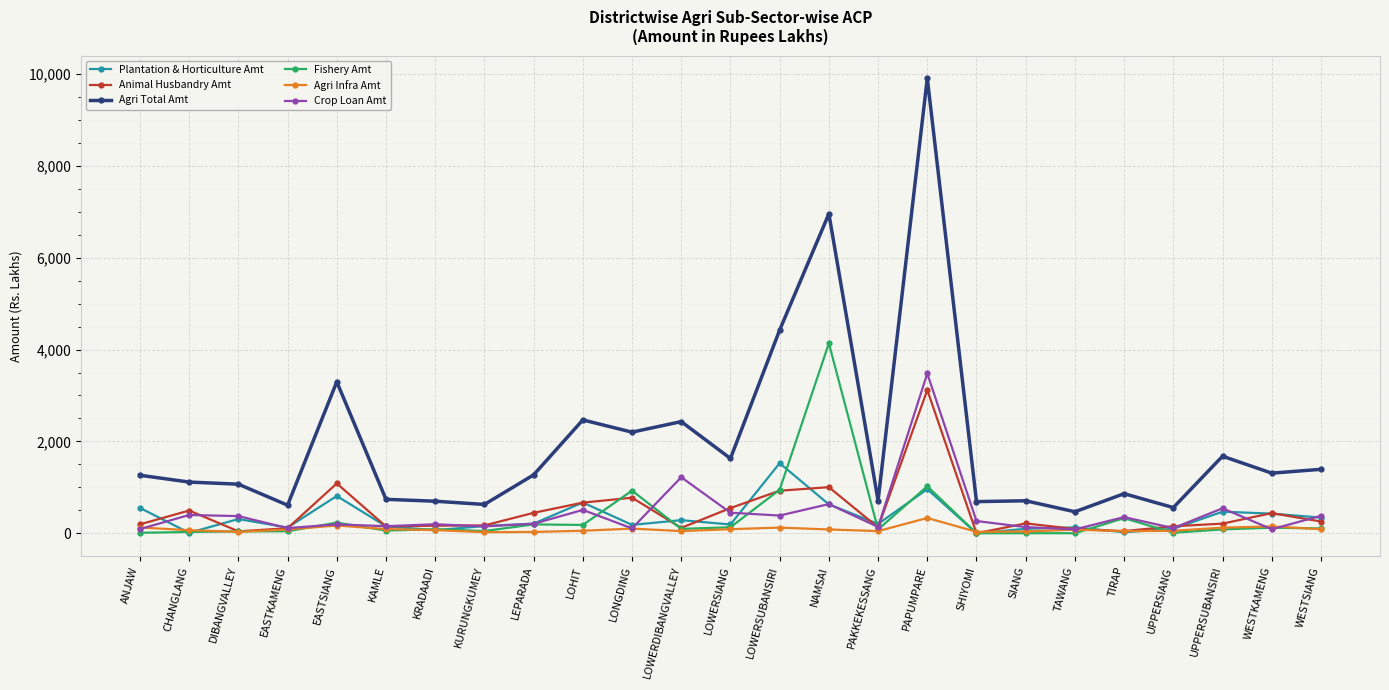

What position from the left is EASTKAMENG?

4